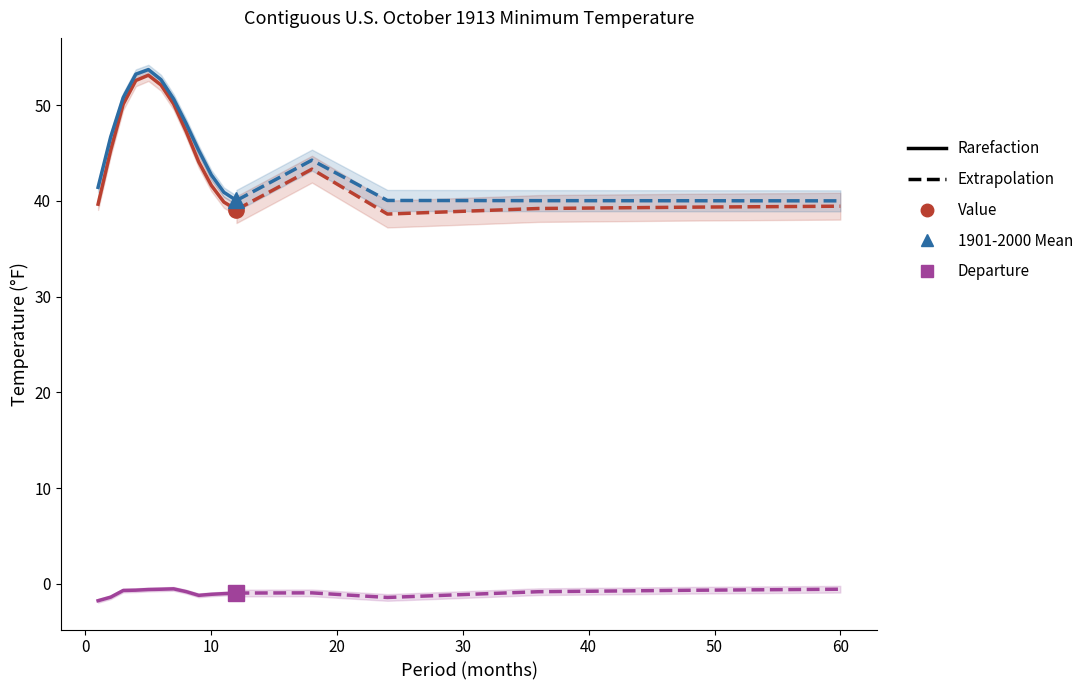

At which category is the sum across all series the highest?

5